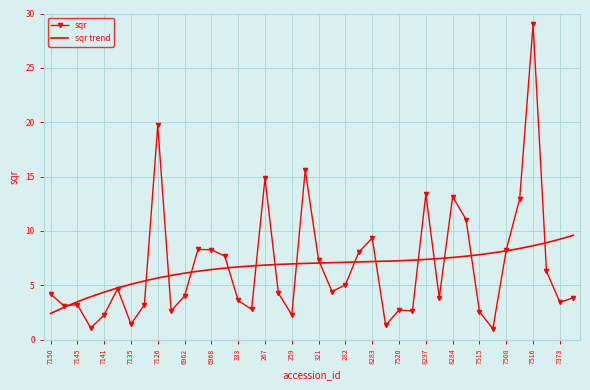

At which label does the data first exceed 4?

7150